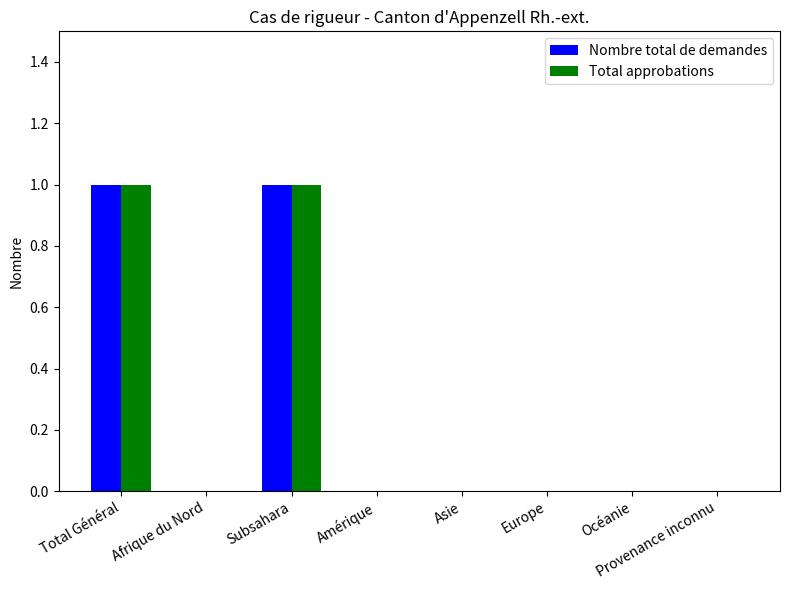

True or false: Total approbations has a value of 0 at Afrique du Nord.

True